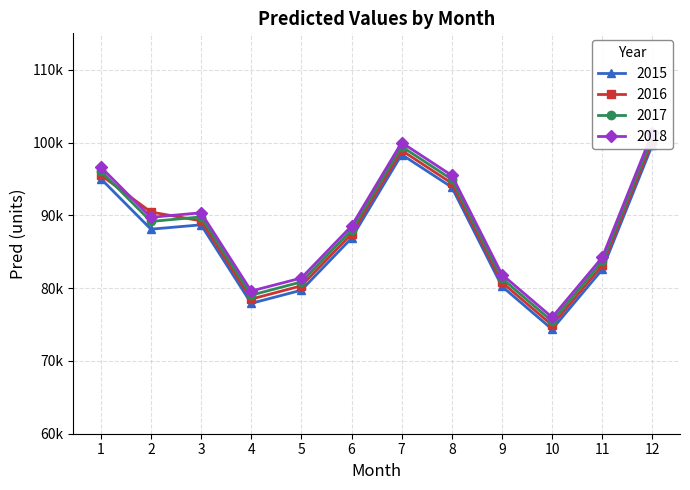

How many values in the Pred_2016 series are below 89244?

6